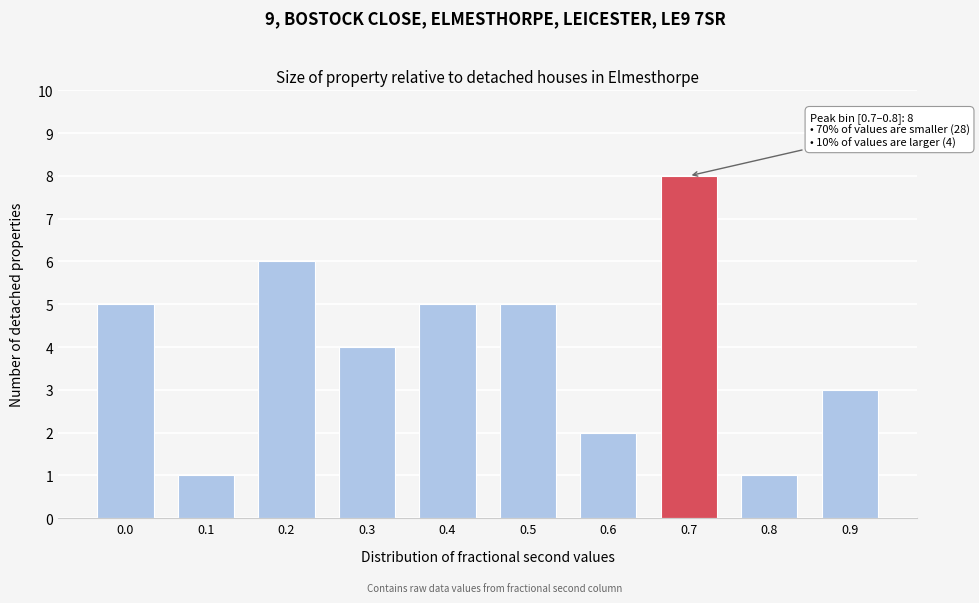

Reading left to right, what are all the values shown in this chart?

5	1	6	4	5	5	2	8	1	3